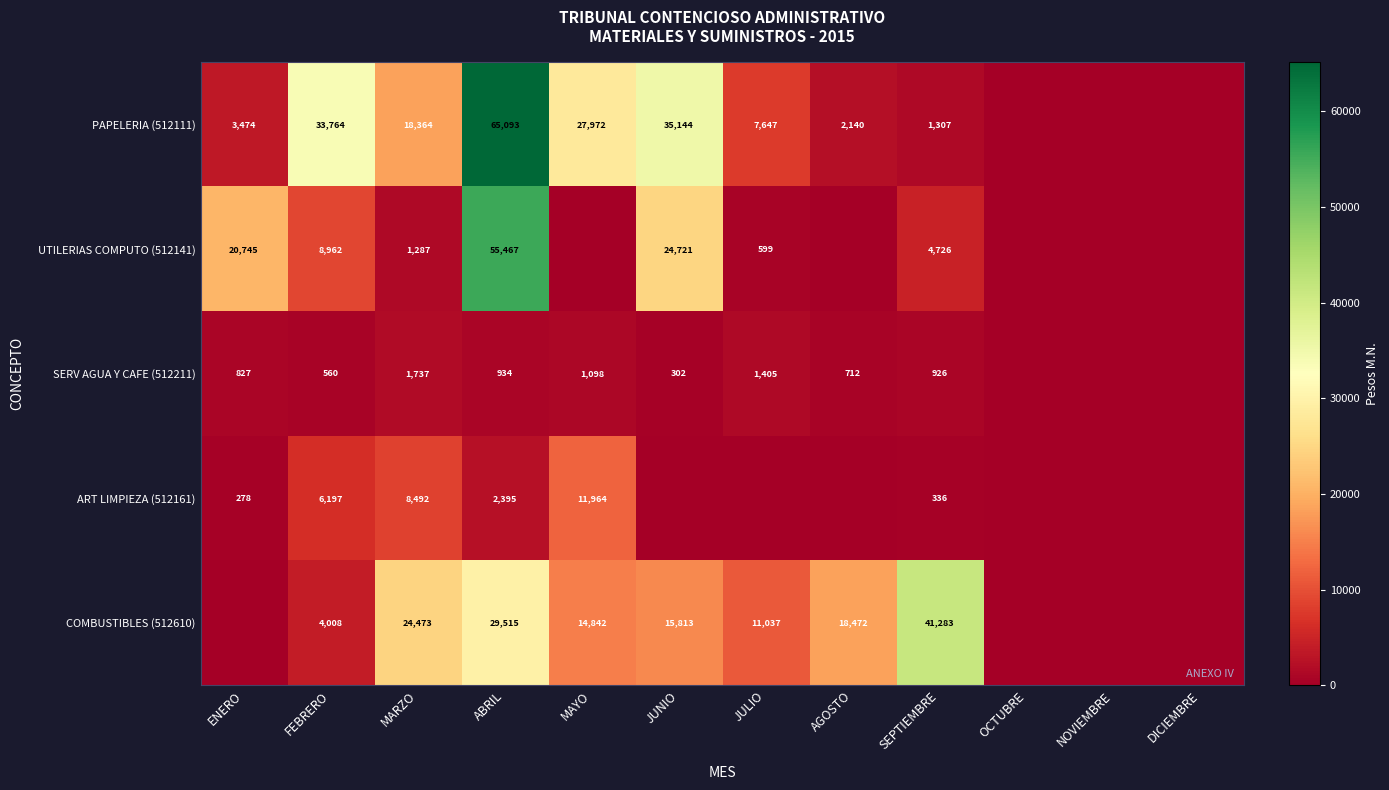

What is the difference between the COMBUSTIBLES (512610) values at MARZO and JUNIO?

8660